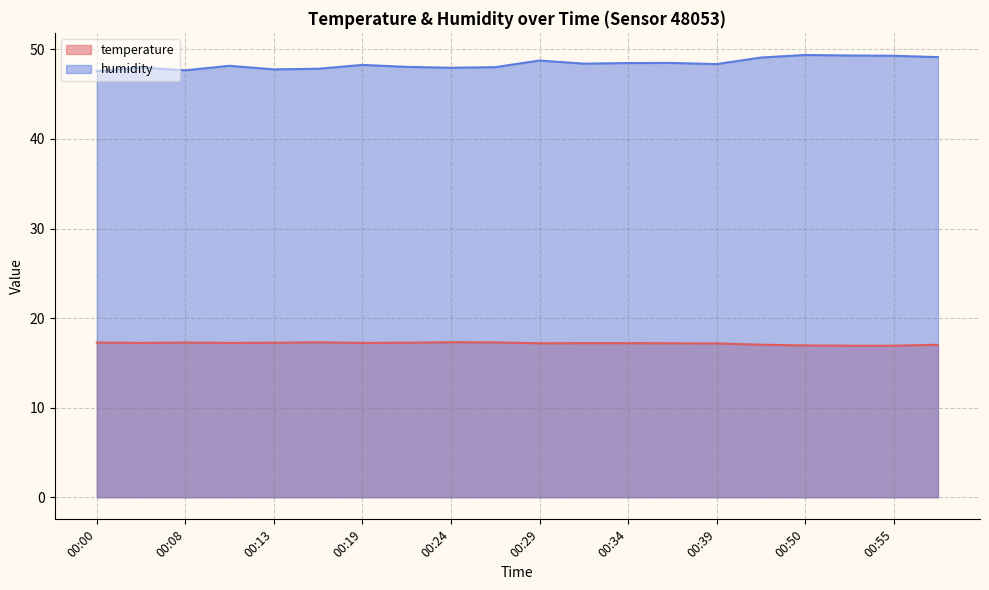

What is the label of the 16th point from the left?

00:42